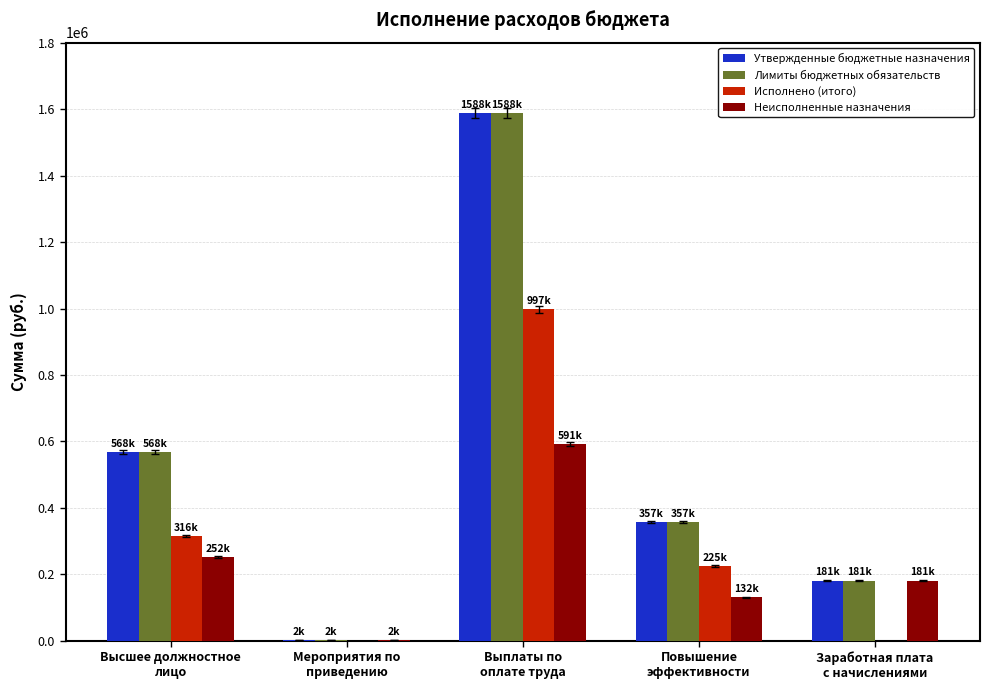

True or false: Лимиты бюджетных обязательств has a value of 1004090.7 at Высшее должностное
лицо.

False